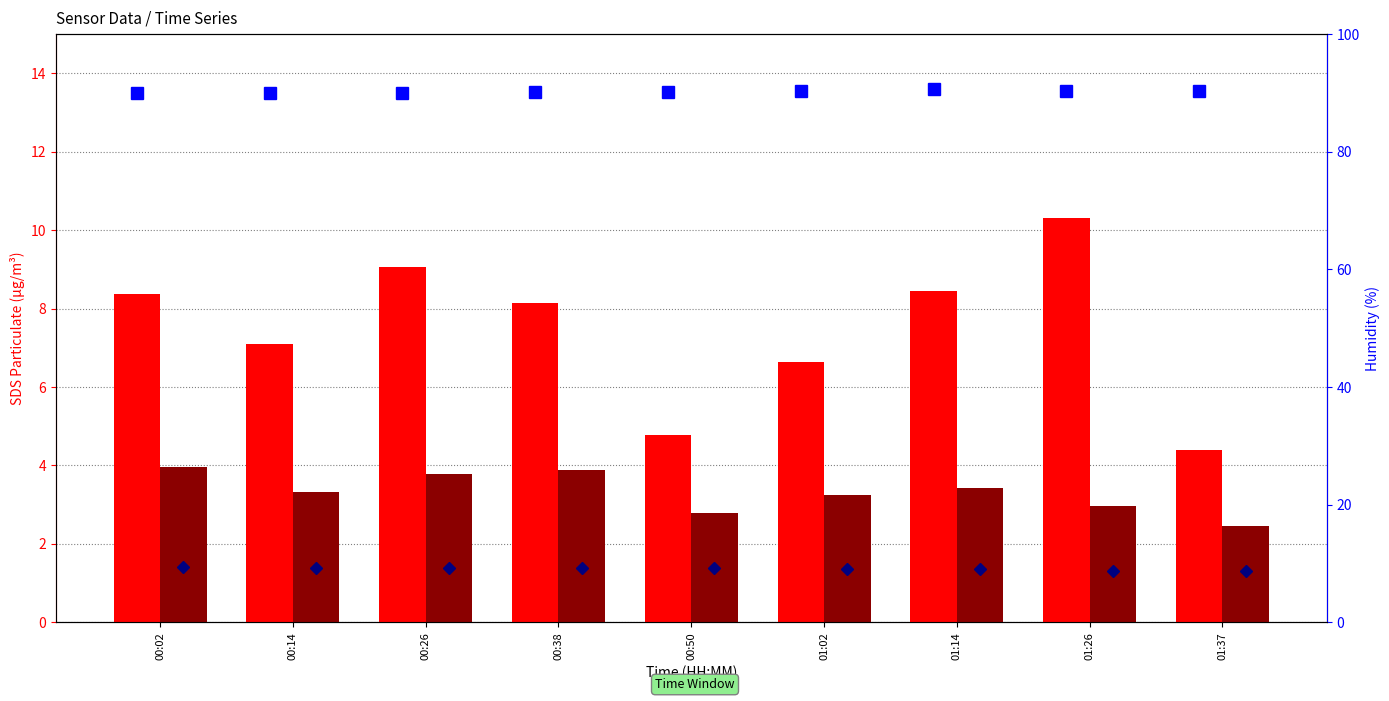

How many data points in SDS_P1 are less than 8?

4